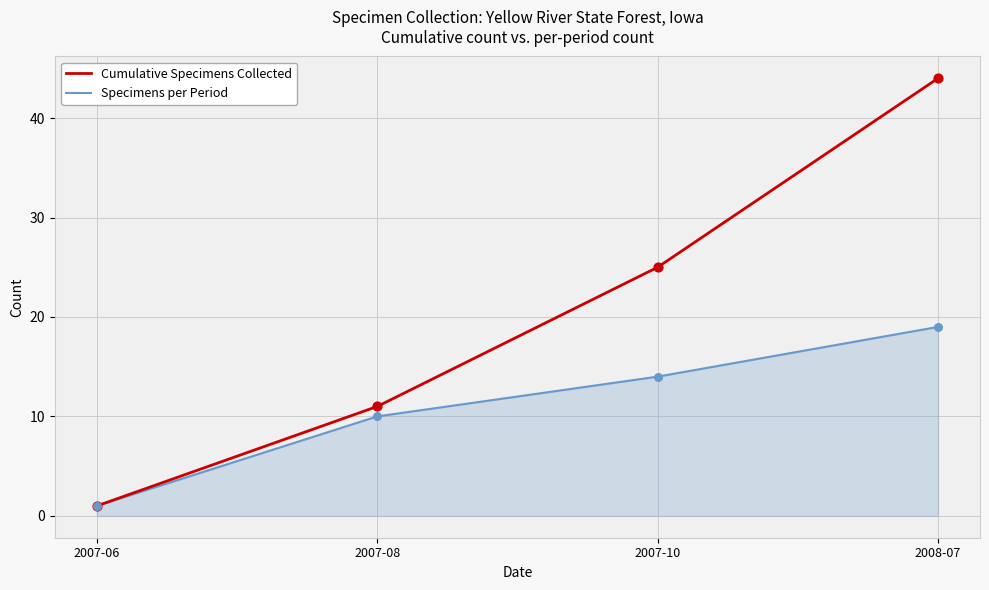

At which category is the sum across all series the highest?

2008-07